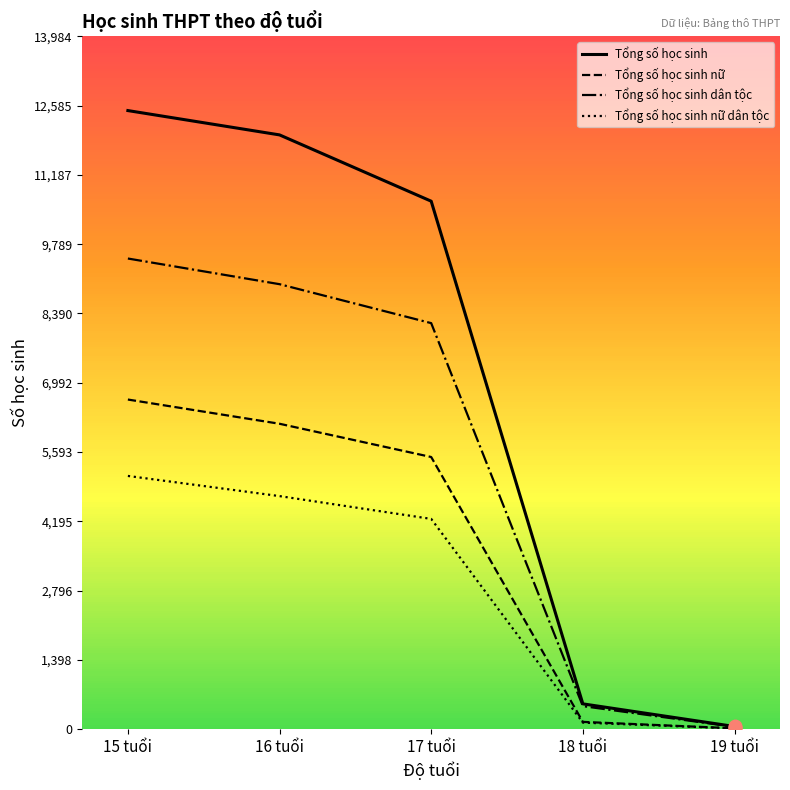

What is the total value across all series at 19 tuổi?

137